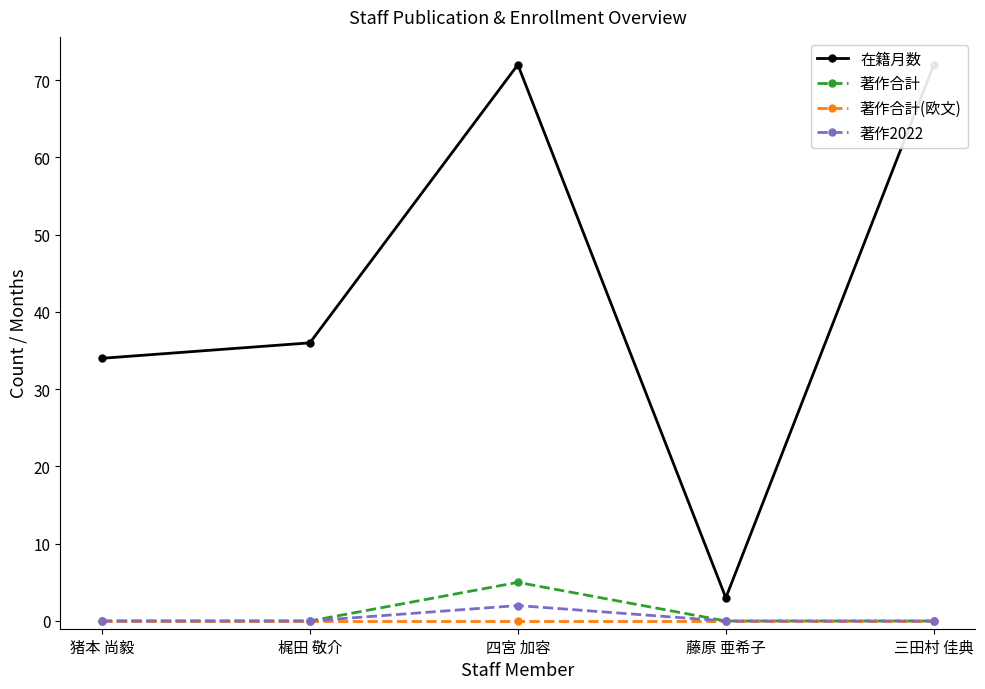

How many categories are shown in the chart?

5